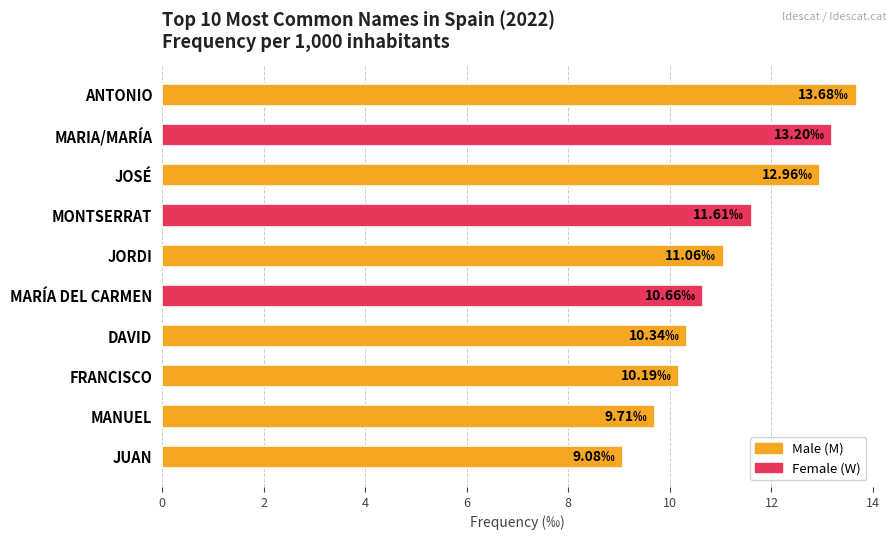

What is the label of the 7th bar from the top?

DAVID